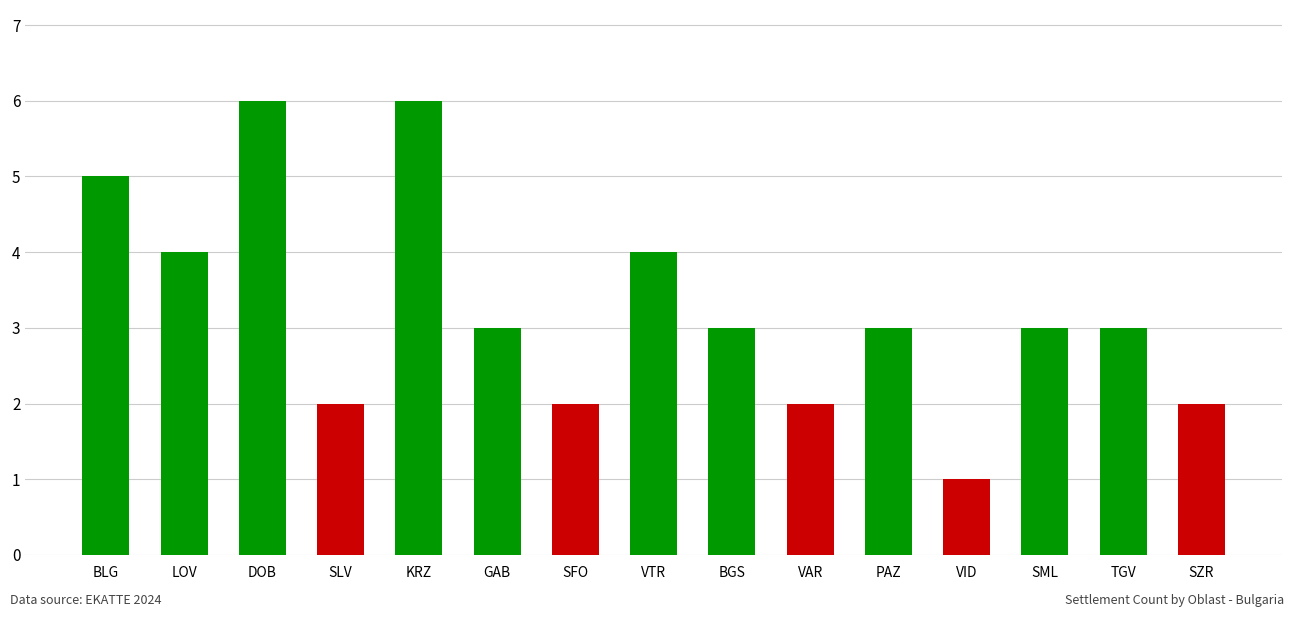

What position from the left is GAB?

6